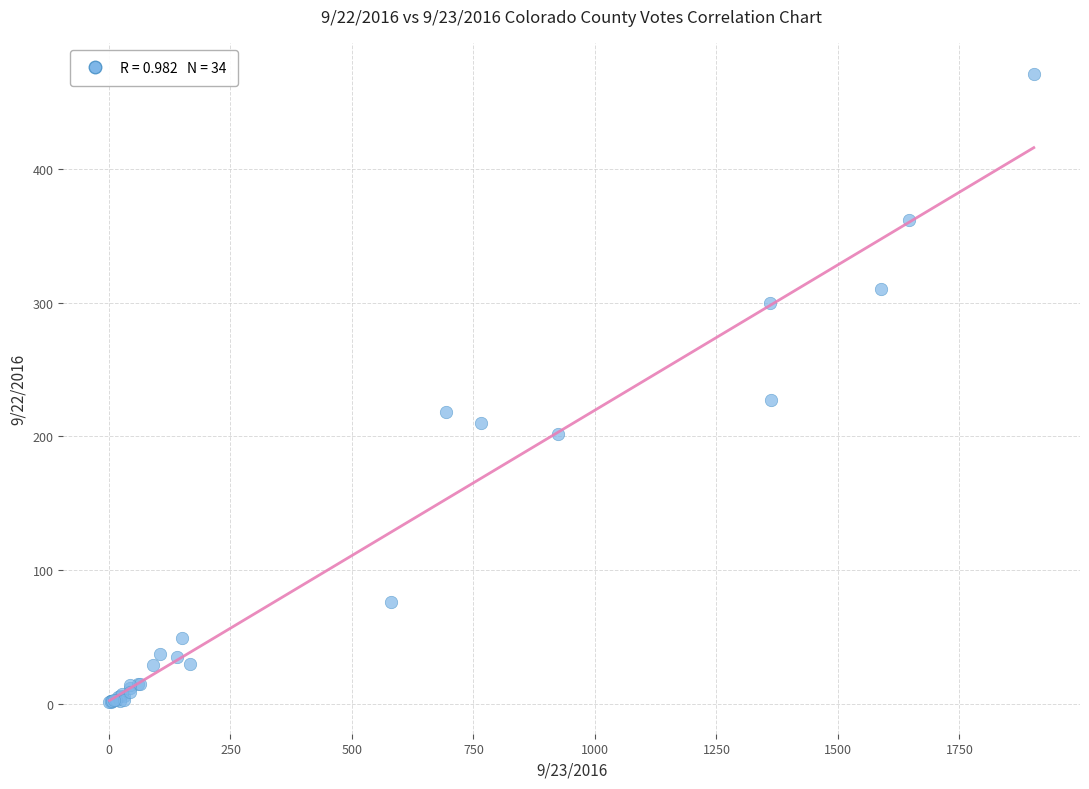

What Y value in the scatter plot is closest to 236?

227